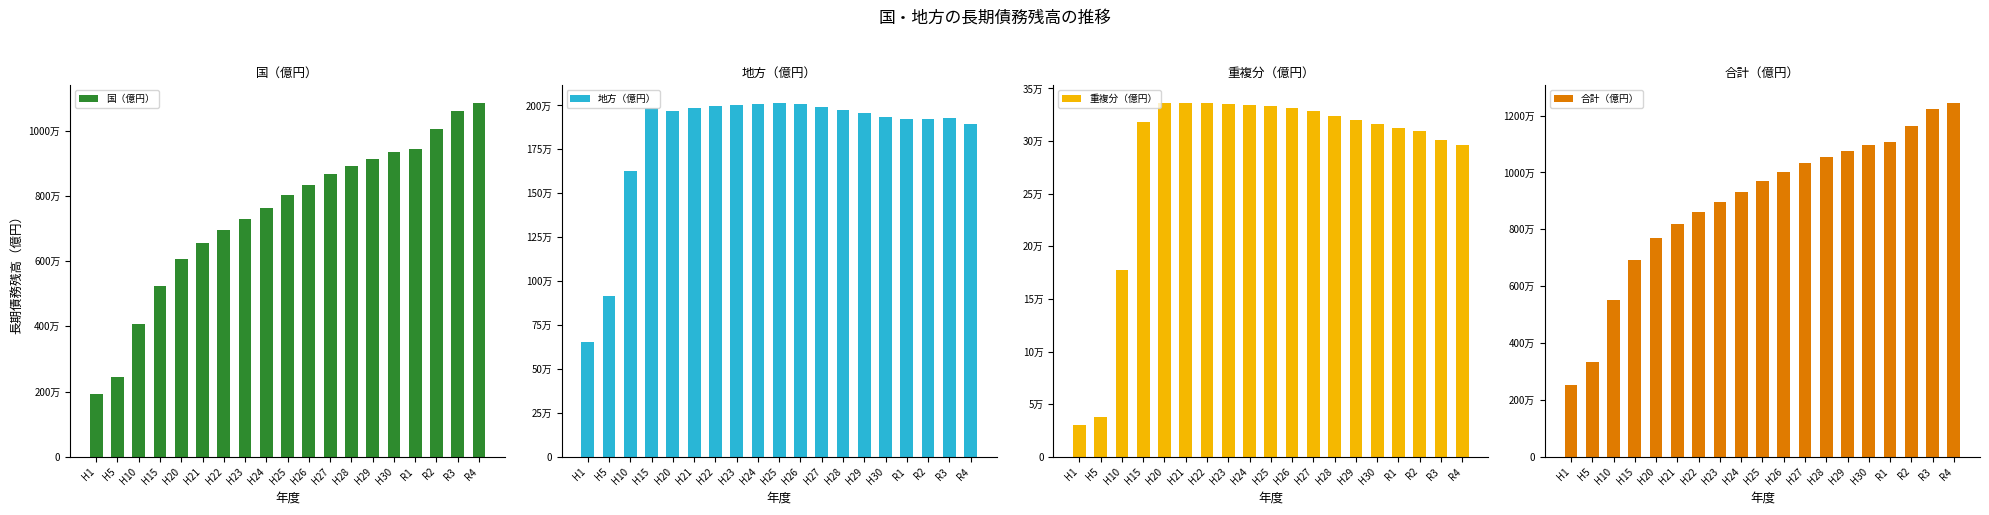

How many groups of bars are there?

19